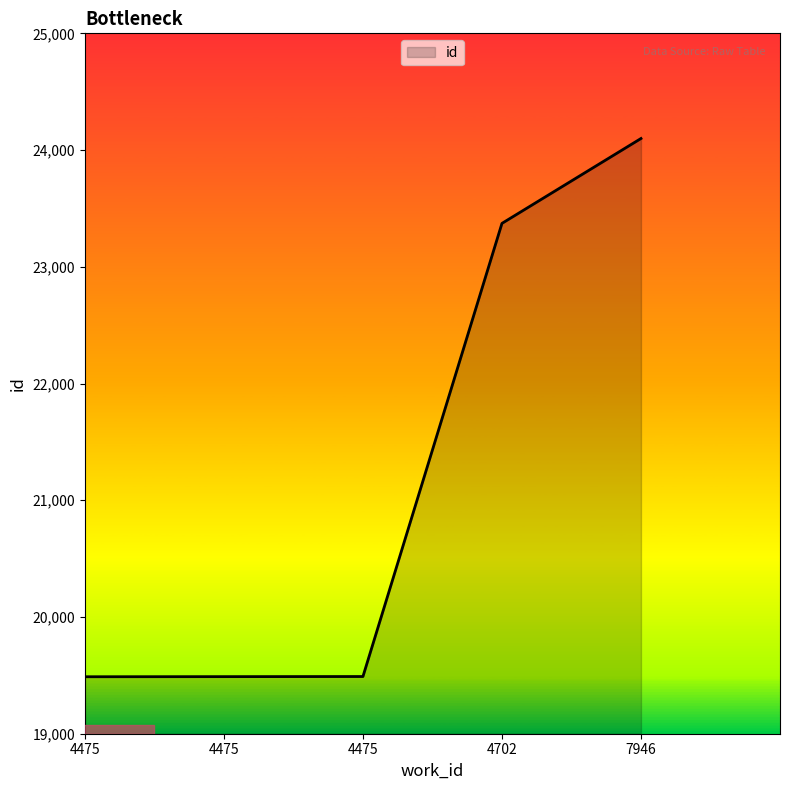

What is the greatest value displayed?

24099